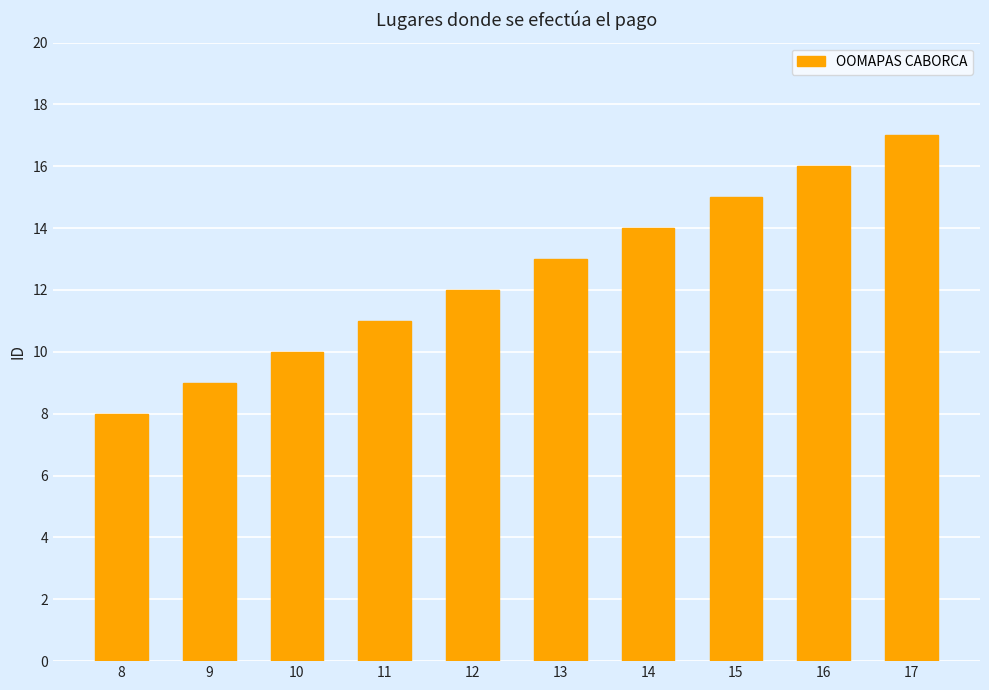

The chart shows a value of 29 at 17. True or false?

False